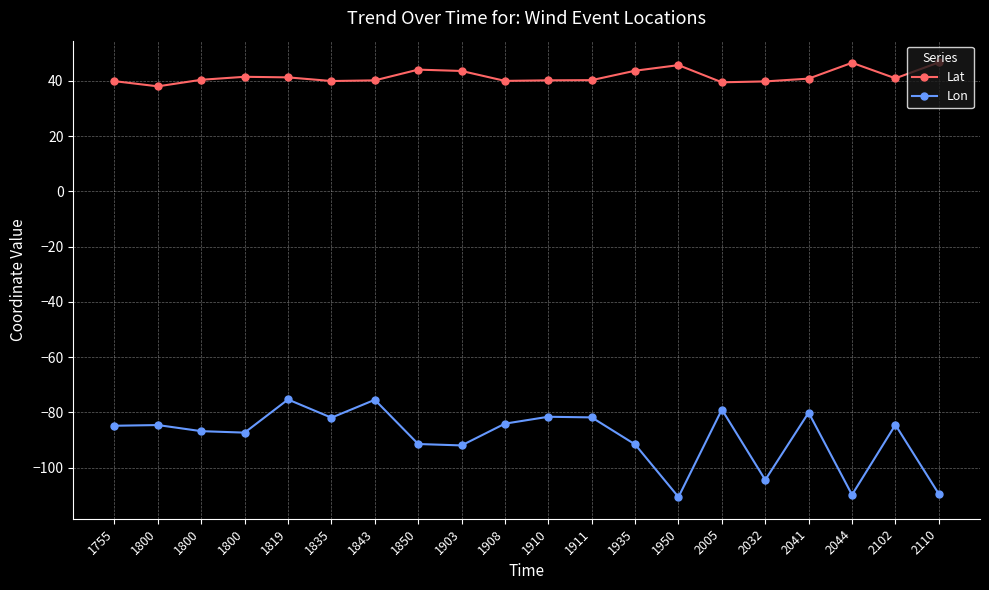

How many series are shown in this chart?

2